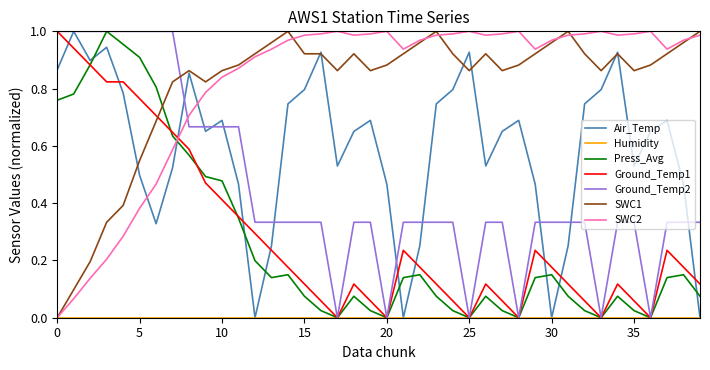

How many times do Press_Avg and SWC2 cross each other?

1